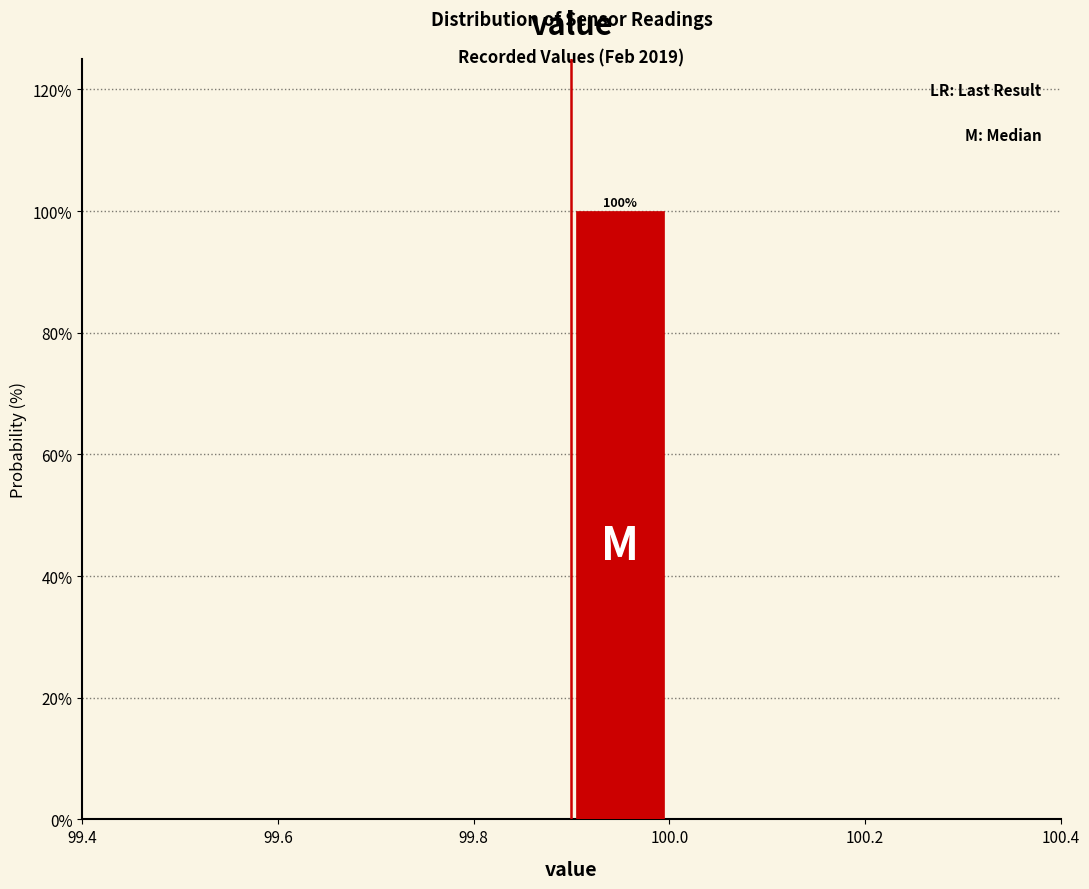

Which range on the x-axis has the tallest bar?

99.9 to 100.0